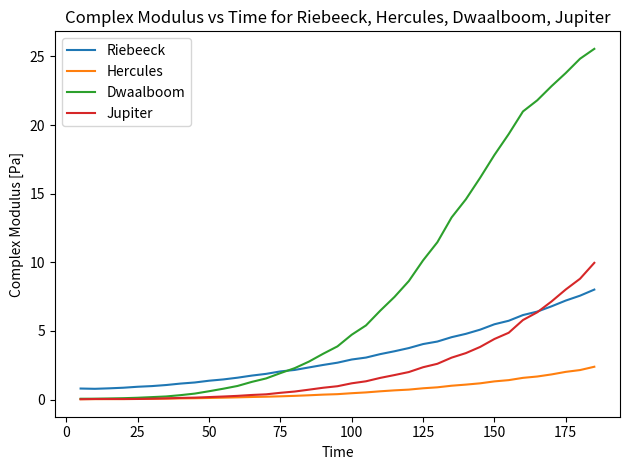

True or false: Hercules and Riebeeck cross at least once.

False